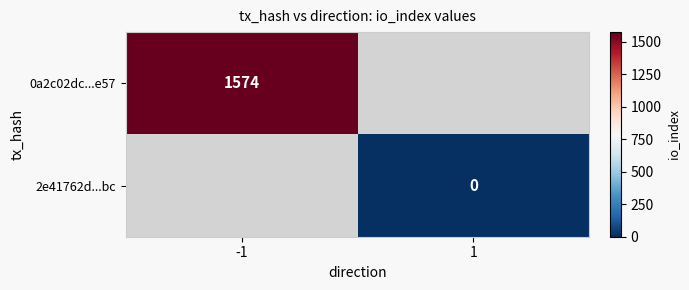

Is it true that 0a2c02dc...e57 equals 2637 at -1?

False